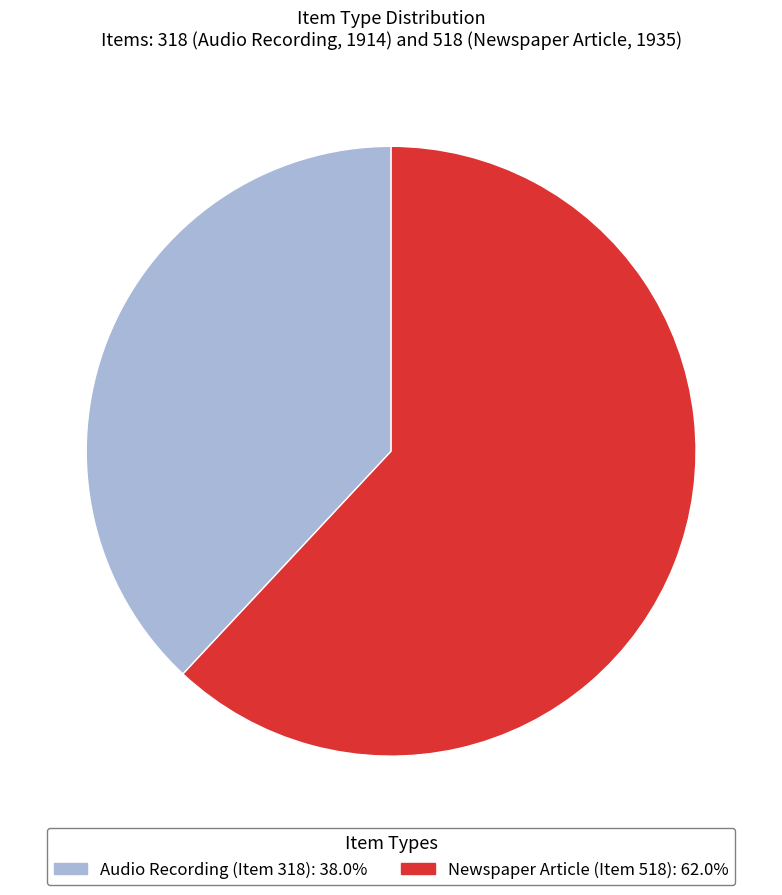

Which has a higher value, Newspaper Article (Item 518) or Audio Recording (Item 318)?

Newspaper Article (Item 518)